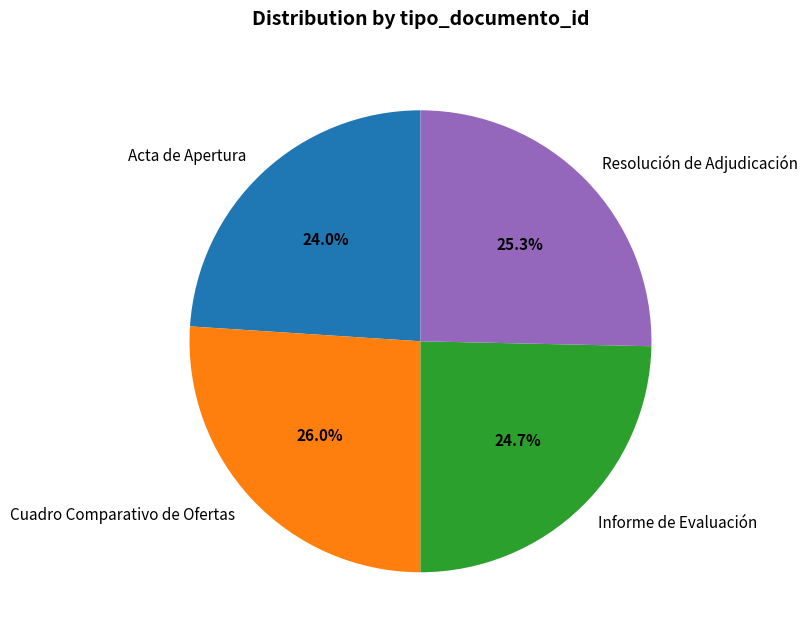

Do Acta de Apertura and Resolución de Adjudicación together represent more than half of the pie?

No